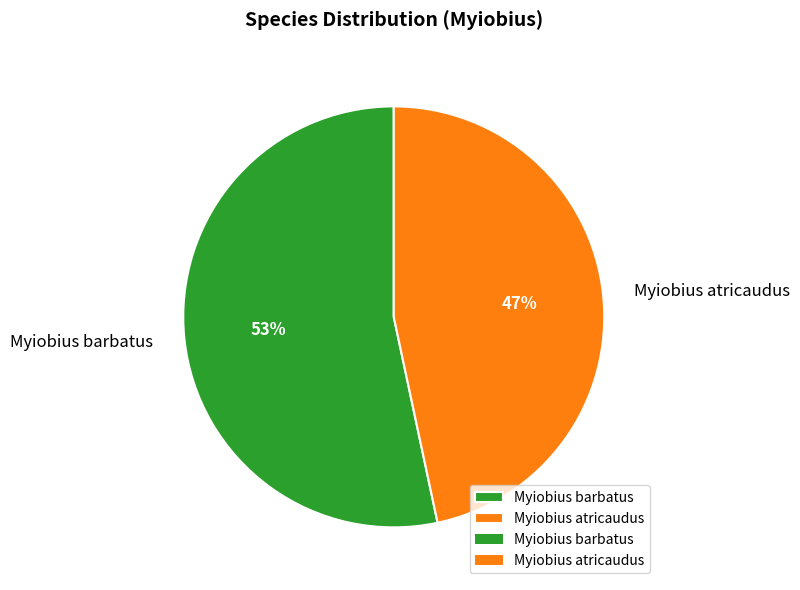

True or false: Myiobius atricaudus accounts for 47% of the total.

True